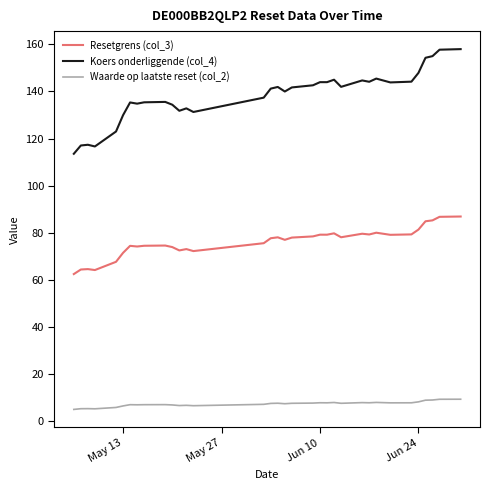

Which series has the largest total across all categories?

Koers onderliggende (col_4)